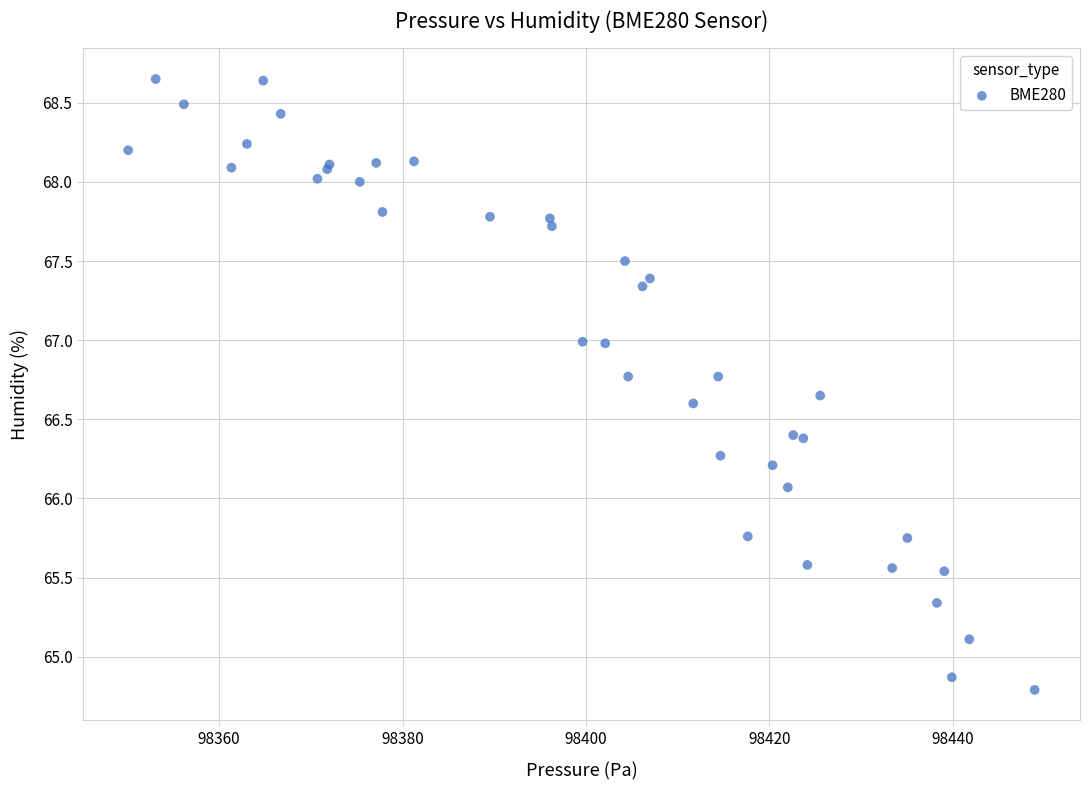

What Y value in the scatter plot is closest to 66?

66.1